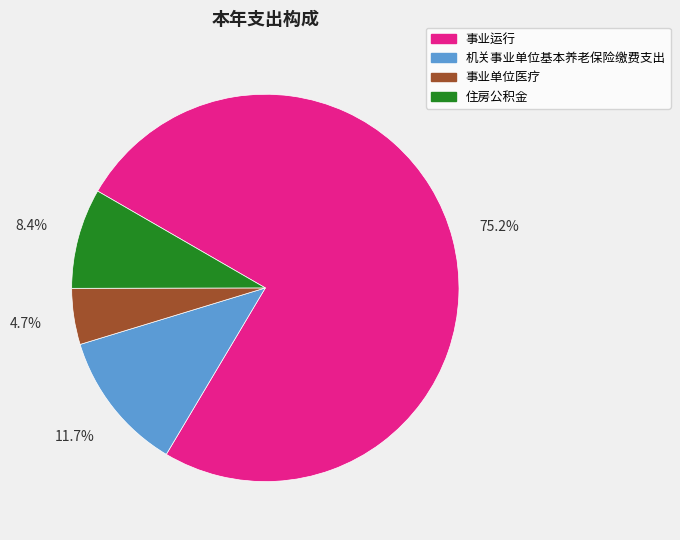

Rank the categories by value from lowest to highest.

事业单位医疗, 住房公积金, 机关事业单位基本养老保险缴费支出, 事业运行